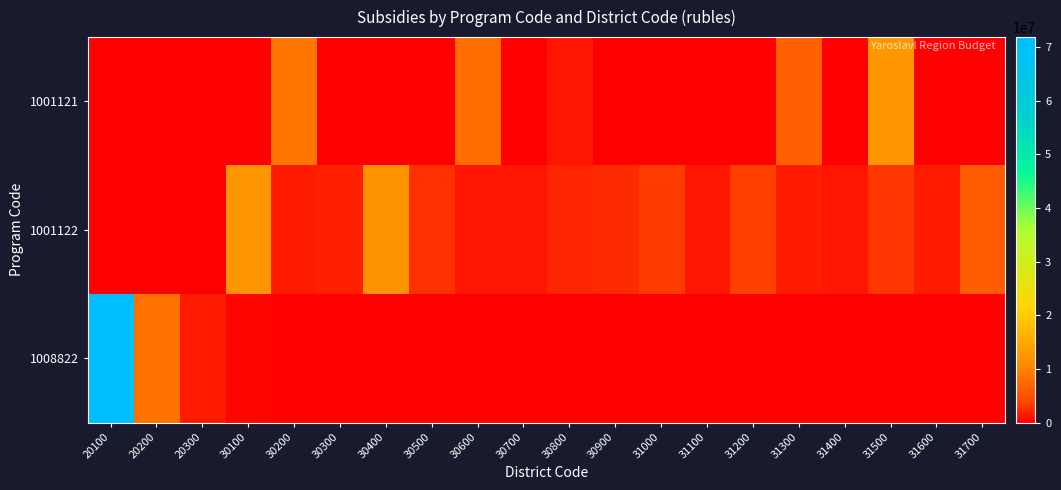

Which series has the largest total across all categories?

1008822